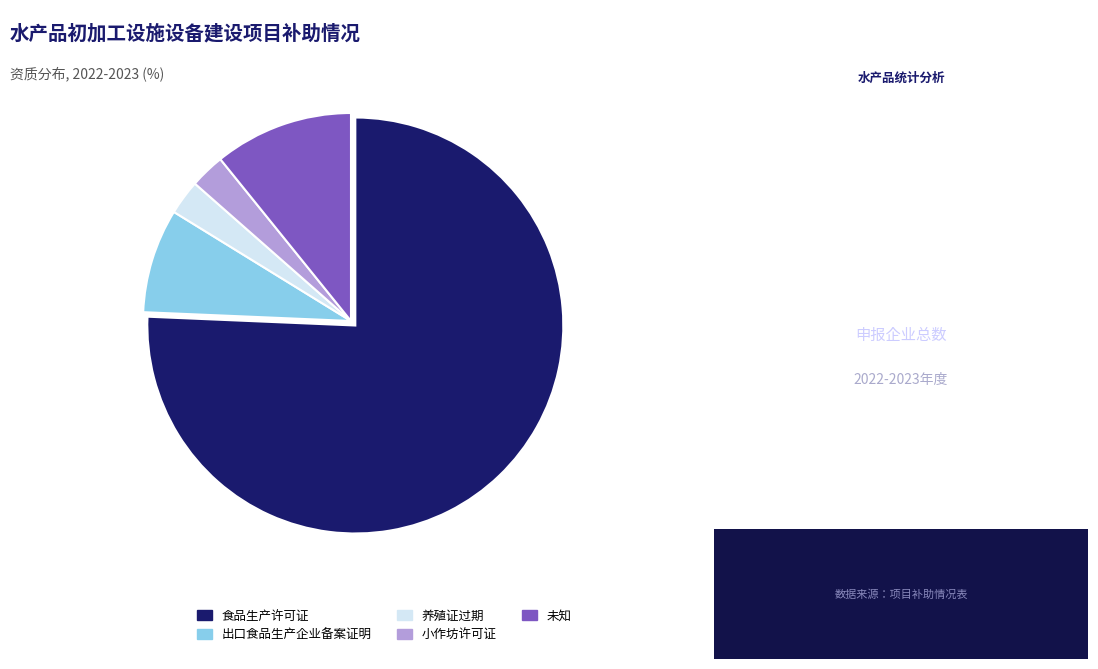

What is the ratio of the value at 食品生产许可证 to the value at 养殖证过期?

28.0